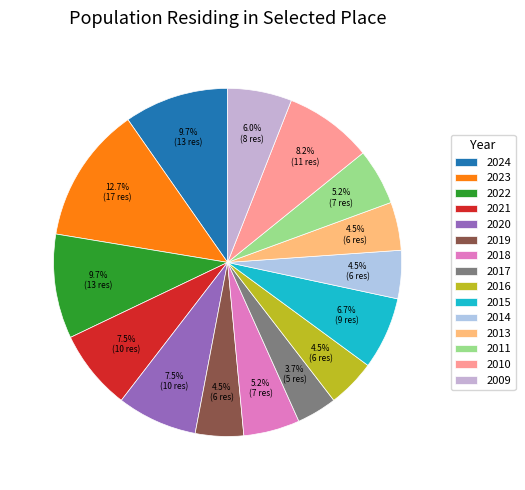

Combined, do 2017 and 2011 account for over 50%?

No